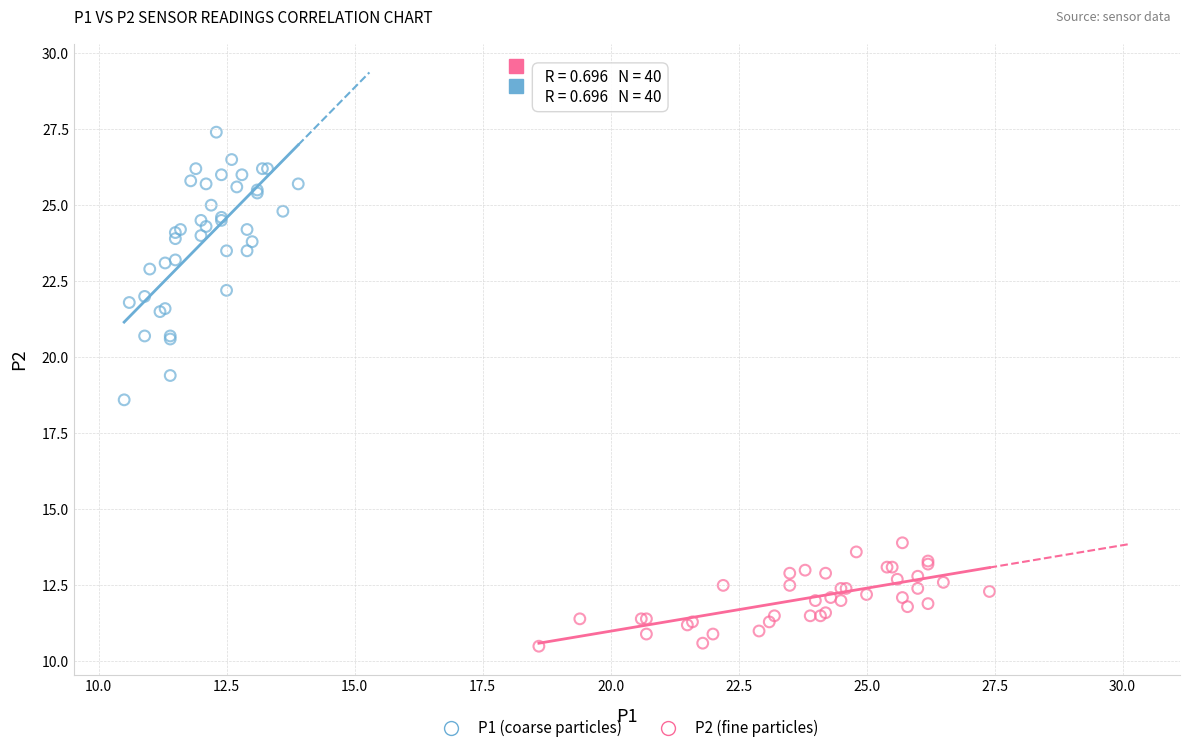

Which series reaches the minimum Y coordinate?

P2 (fine particles)